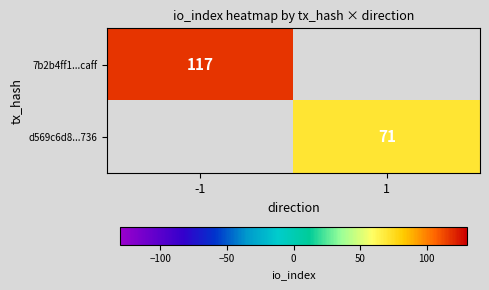

Is the value of d569c6d8...736 at 1 greater than the value of 7b2b4ff1...caff at -1?

No